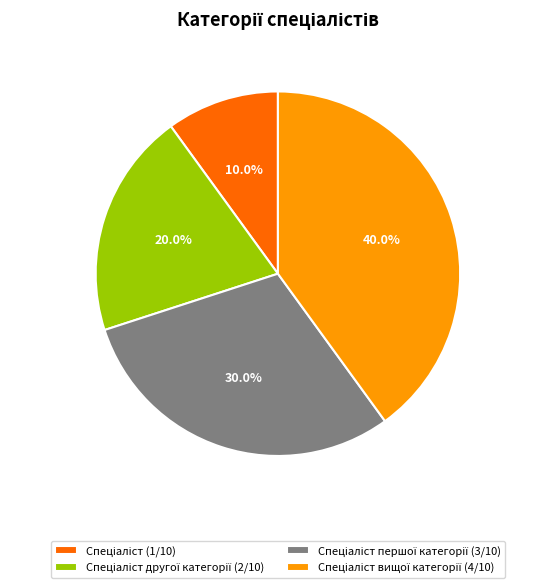

Does any single category account for the majority?

No